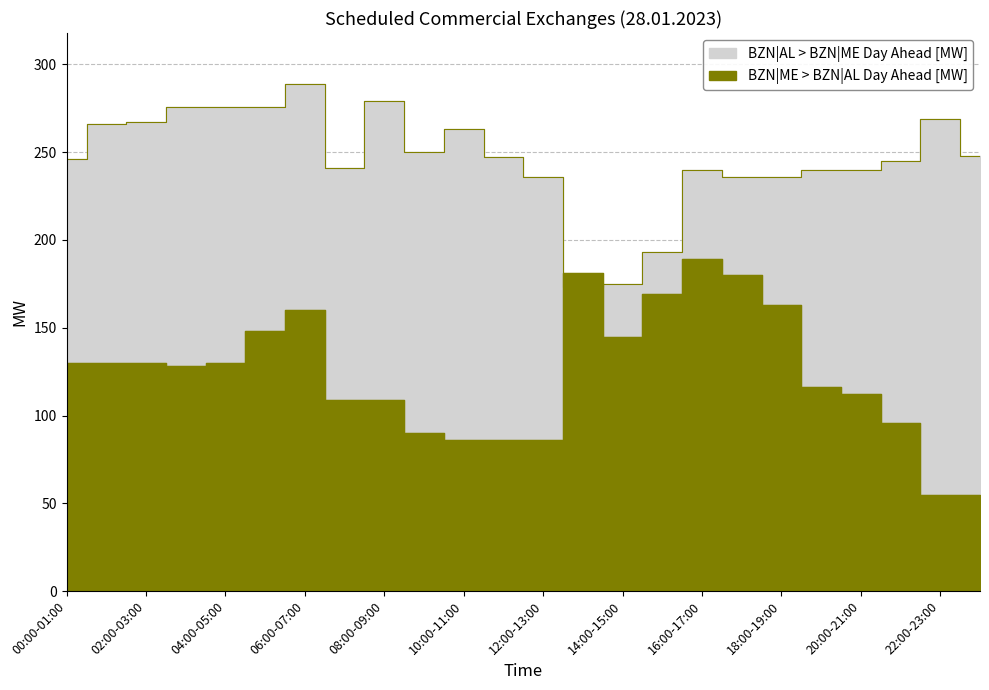

What is the label of the 8th point from the left?

07:00-08:00